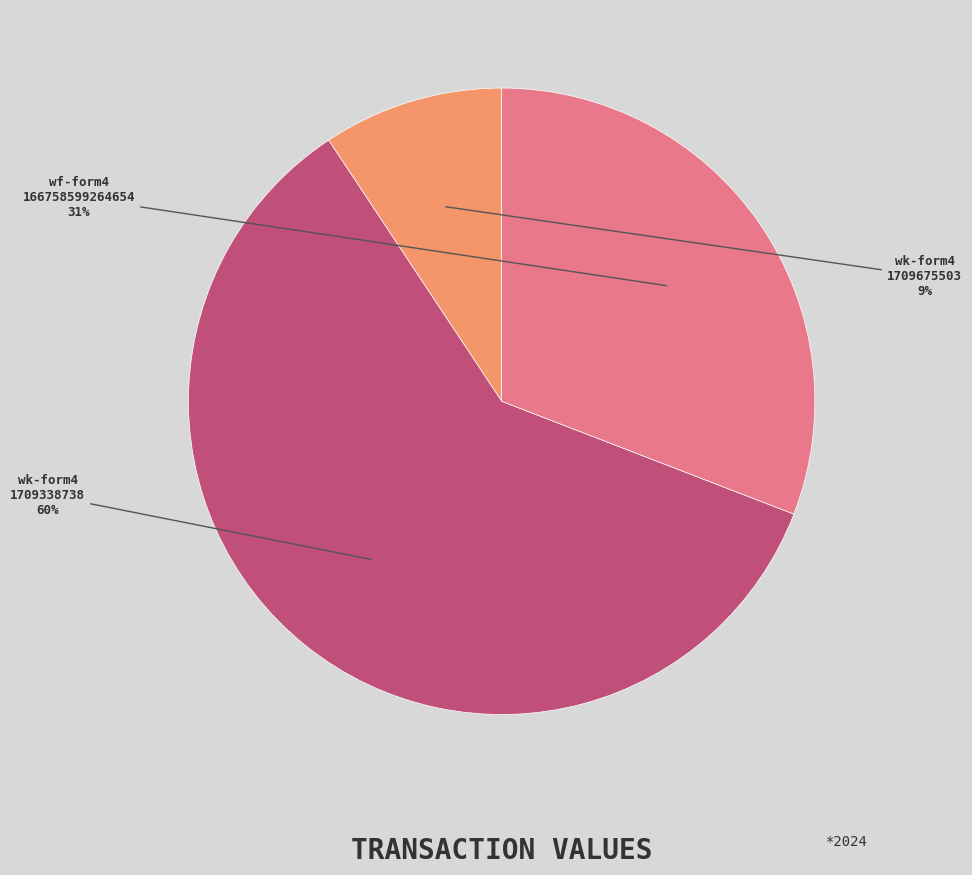

To the nearest percent, what is the difference between the largest and smallest slice percentages?

51%